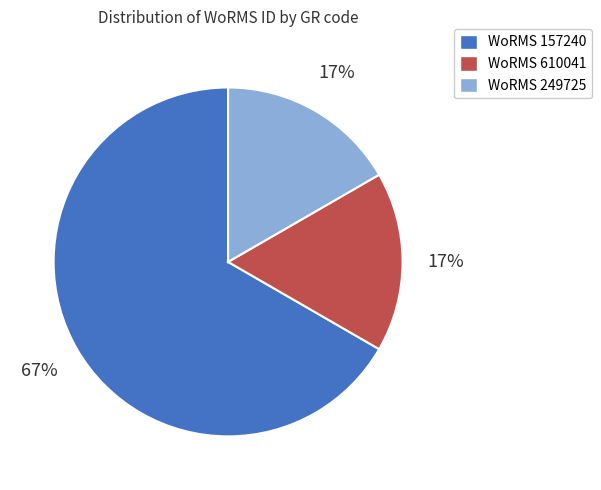

To the nearest percent, what is the average slice percentage?

33%